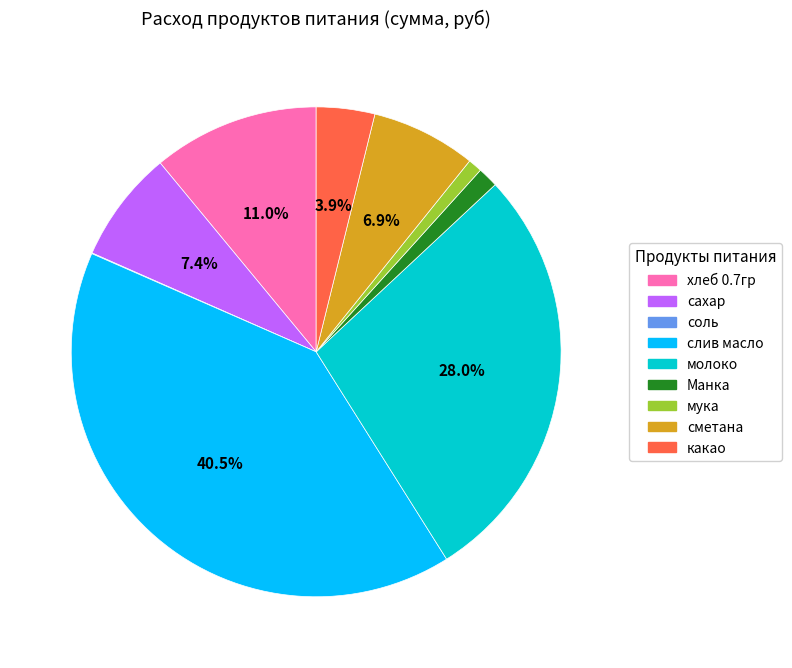

What is the ratio of the value at хлеб 0.7гр to the value at какао?

2.8